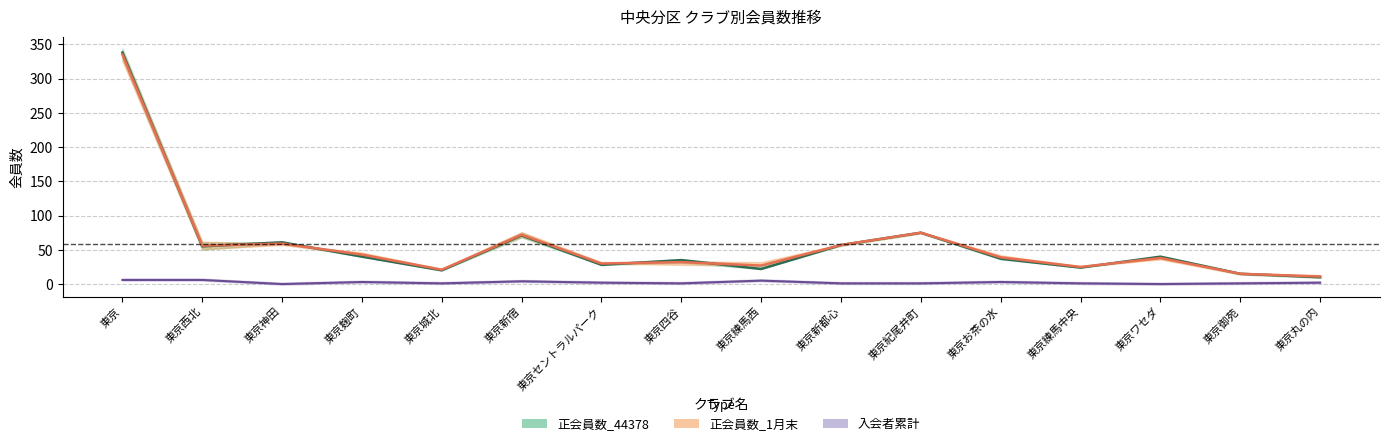

At 東京, list the series in order from largest to smallest.

正会員数_44378, 正会員数_1月末, 入会者累計